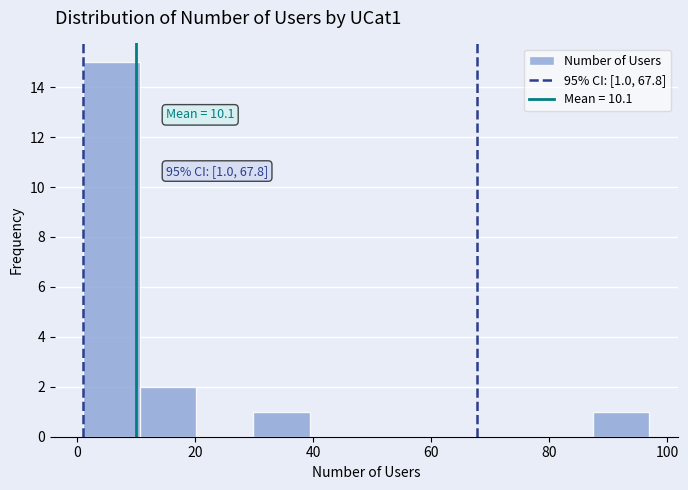

Which range on the x-axis has the tallest bar?

1.0 to 10.6